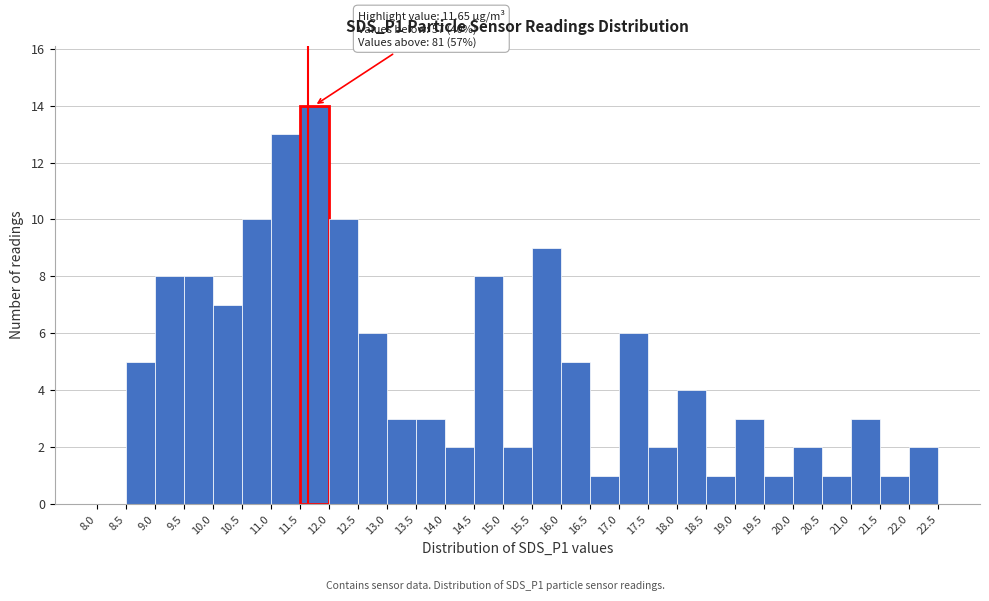

Which range on the x-axis has the tallest bar?

11.5 to 12.0